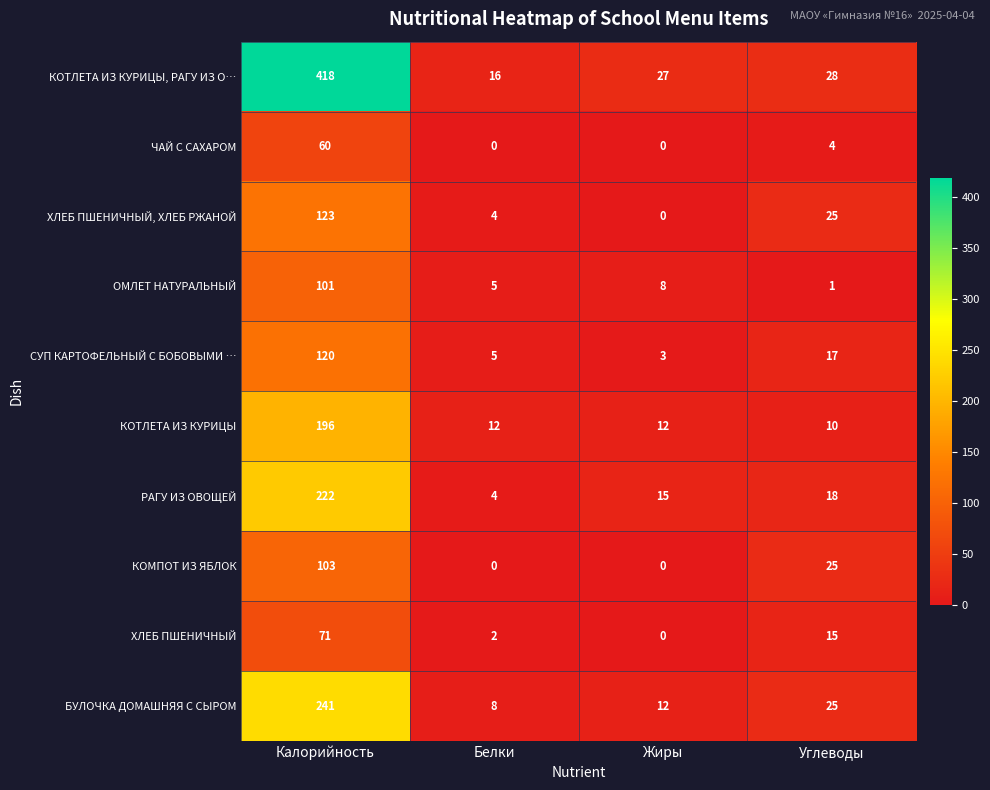

Count the number of data series in this chart.

10